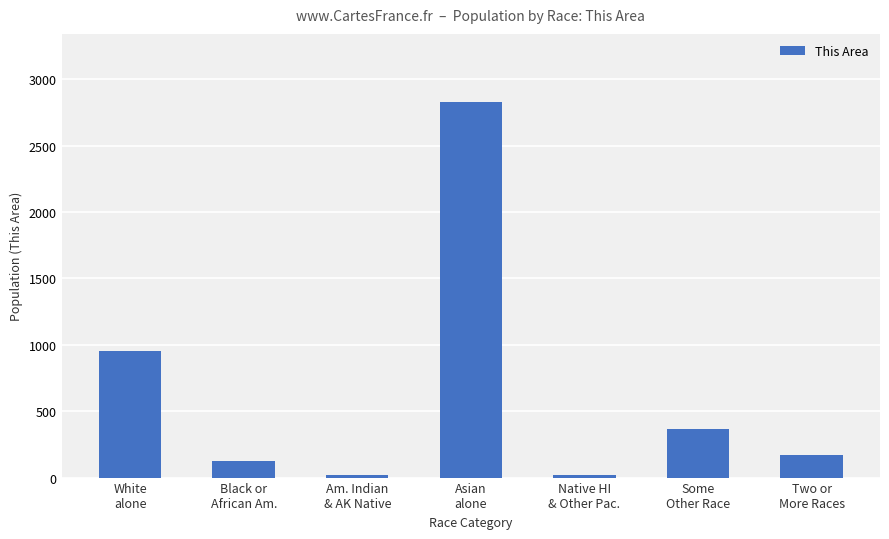

What is the difference between the values at Black or
African Am. and Two or
More Races?

45